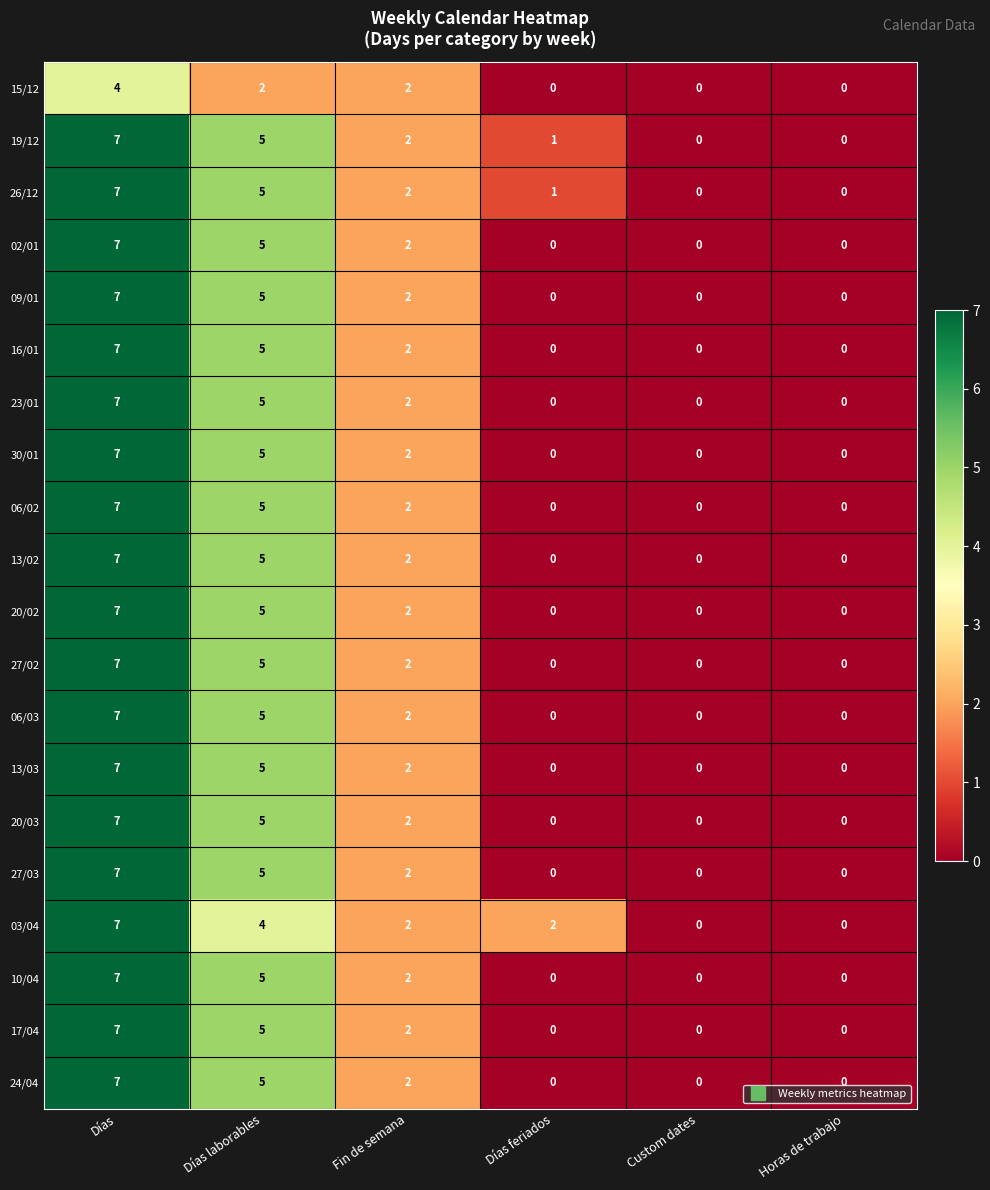

Where does the 10/04 series first go above 2?

Días